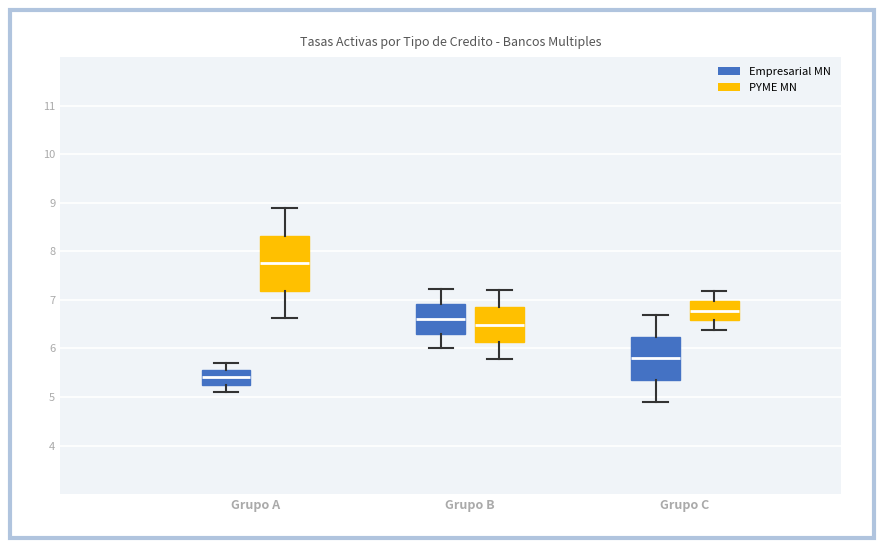

Reading left to right, transcribe this box plot: for each box, give where its median line is, the range the box spans, and where its two whiskers end, as read against the y-axis. The values are not printed on the chart, so give them approximately, as read against the axis.

Grupo A (Empresarial MN): median 5.4, box 5.3 to 5.6, whiskers 5.1 to 5.7
Grupo A (PYME MN): median 7.8, box 7.2 to 8.3, whiskers 6.6 to 8.9
Grupo B (Empresarial MN): median 6.6, box 6.3 to 6.9, whiskers 6.0 to 7.2
Grupo B (PYME MN): median 6.5, box 6.1 to 6.8, whiskers 5.8 to 7.2
Grupo C (Empresarial MN): median 5.8, box 5.4 to 6.2, whiskers 4.9 to 6.7
Grupo C (PYME MN): median 6.8, box 6.6 to 7.0, whiskers 6.4 to 7.2